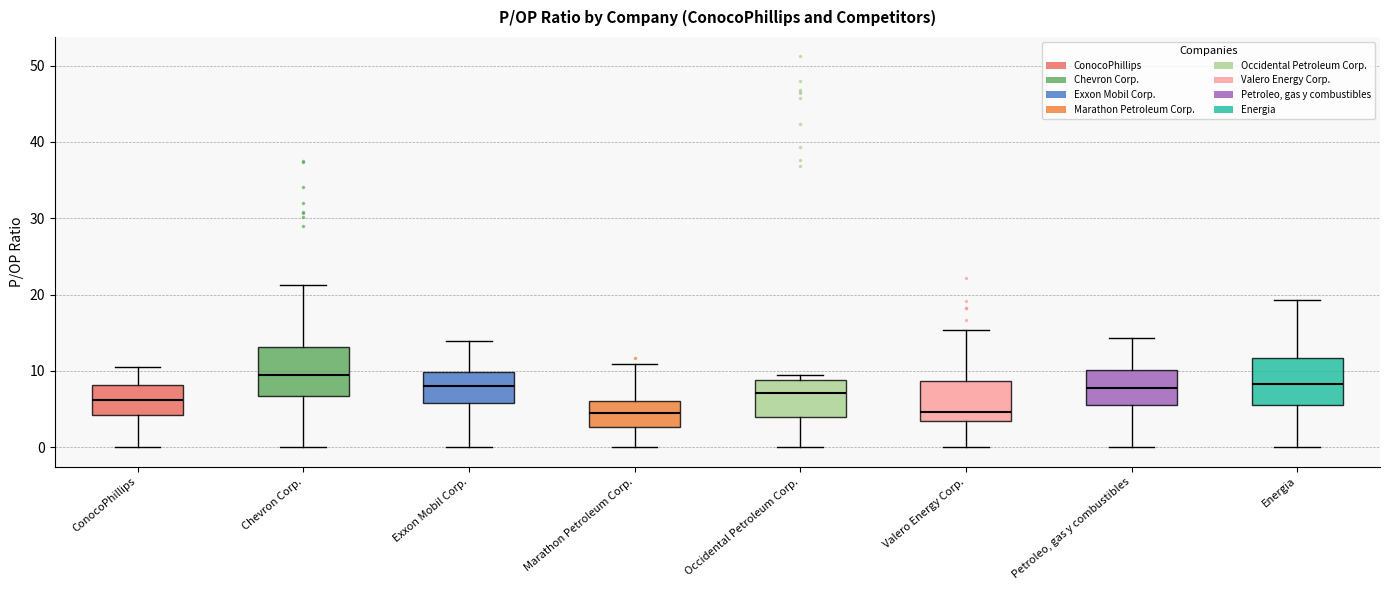

Reading left to right, read every box against the y-axis: the position of its median line, the range the box covers, and the ends of its whiskers. The values are not printed on the chart, so give them approximately, as read against the axis.

ConocoPhillips: median 6, box 4 to 8, whiskers 0 to 11
Chevron Corp.: median 10, box 7 to 13, whiskers 0 to 21
Exxon Mobil Corp.: median 8, box 6 to 10, whiskers 0 to 14
Marathon Petroleum Corp.: median 5, box 3 to 6, whiskers 0 to 11
Occidental Petroleum Corp.: median 7, box 4 to 9, whiskers 0 to 9 (just above the box's upper edge)
Valero Energy Corp.: median 5, box 3 to 9, whiskers 0 to 15
Petroleo, gas y combustibles: median 8, box 6 to 10, whiskers 0 to 14
Energia: median 8, box 6 to 12, whiskers 0 to 19